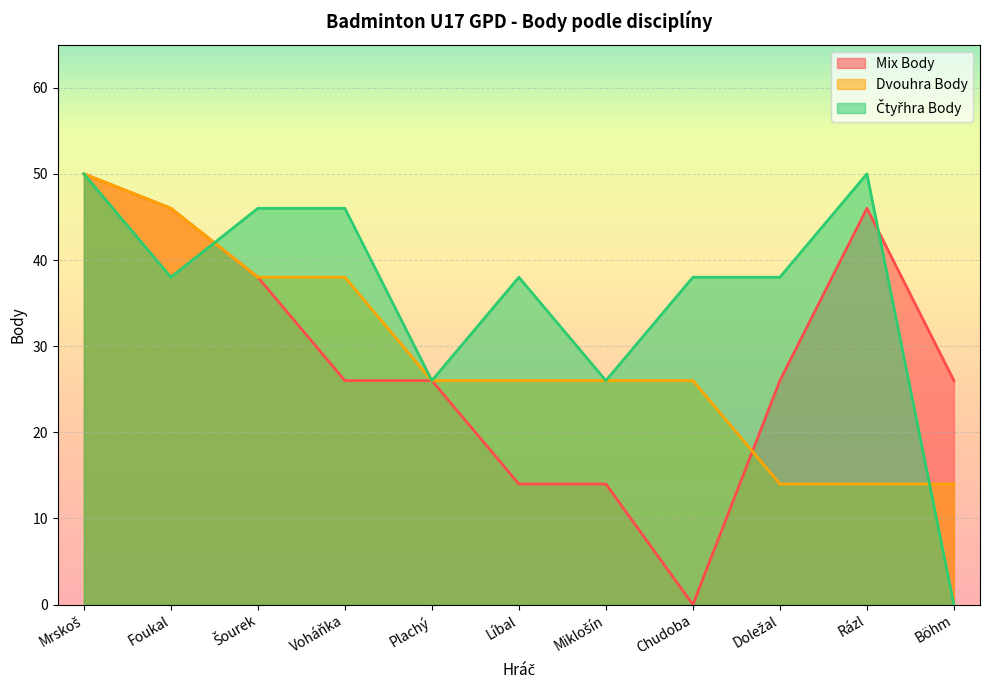

How many times do Čtyřhra Body and Dvouhra Body cross each other?

2